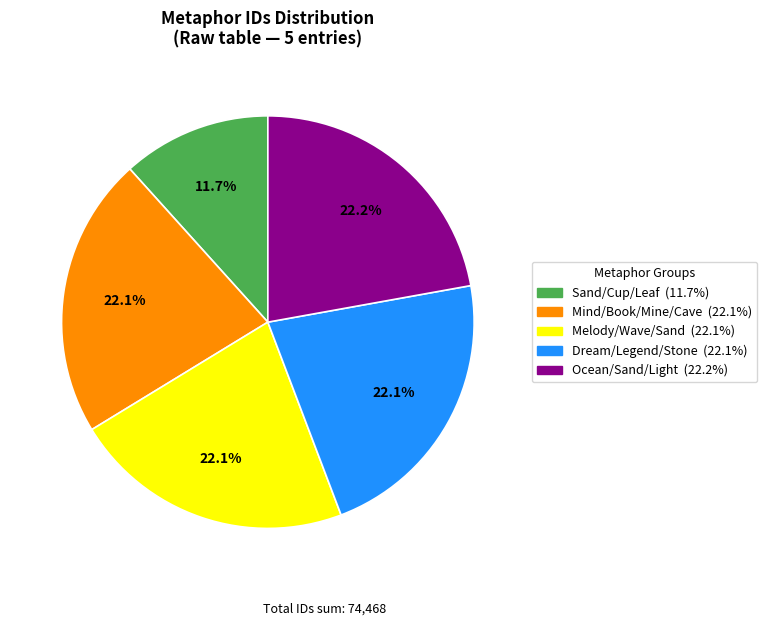

Is there a majority slice in this chart?

No